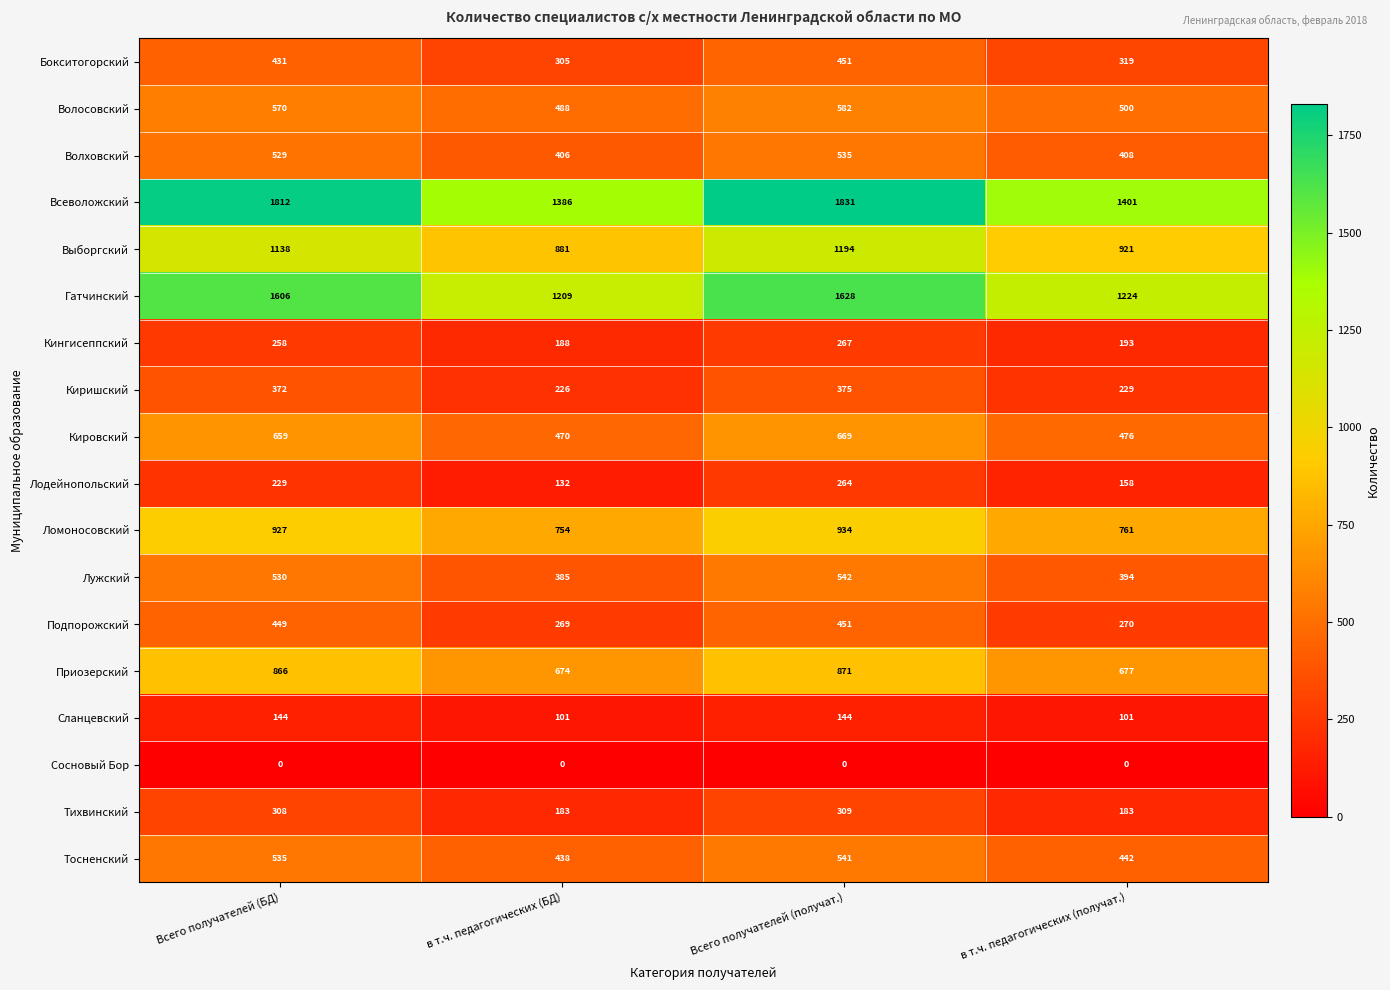

Which series changed the most between Всего получателей (БД) and Всего получателей (получат.)?

Выборгский